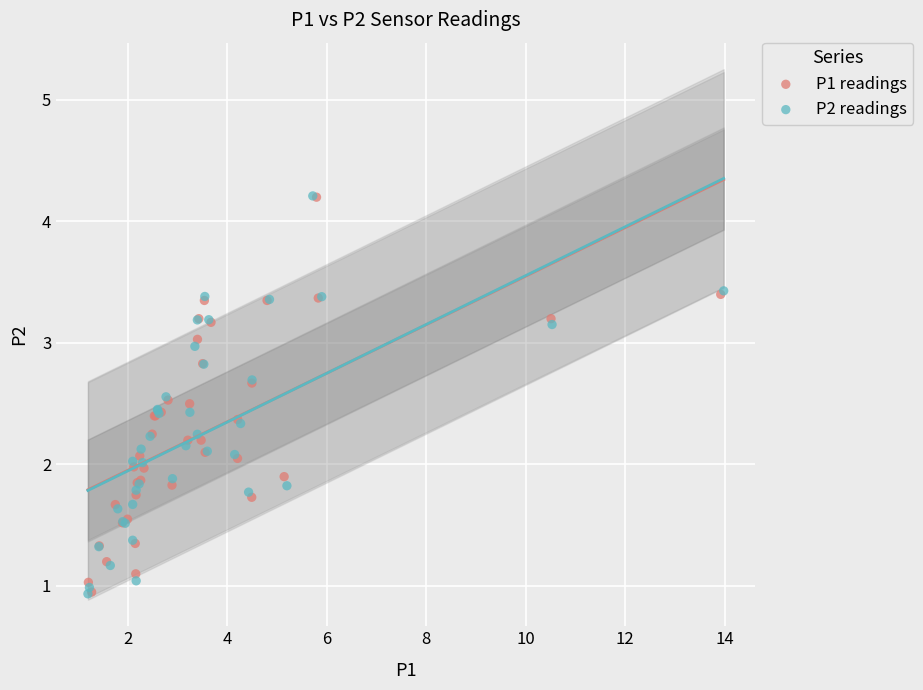

What are all the series names shown in the legend?

P1 readings, P2 readings